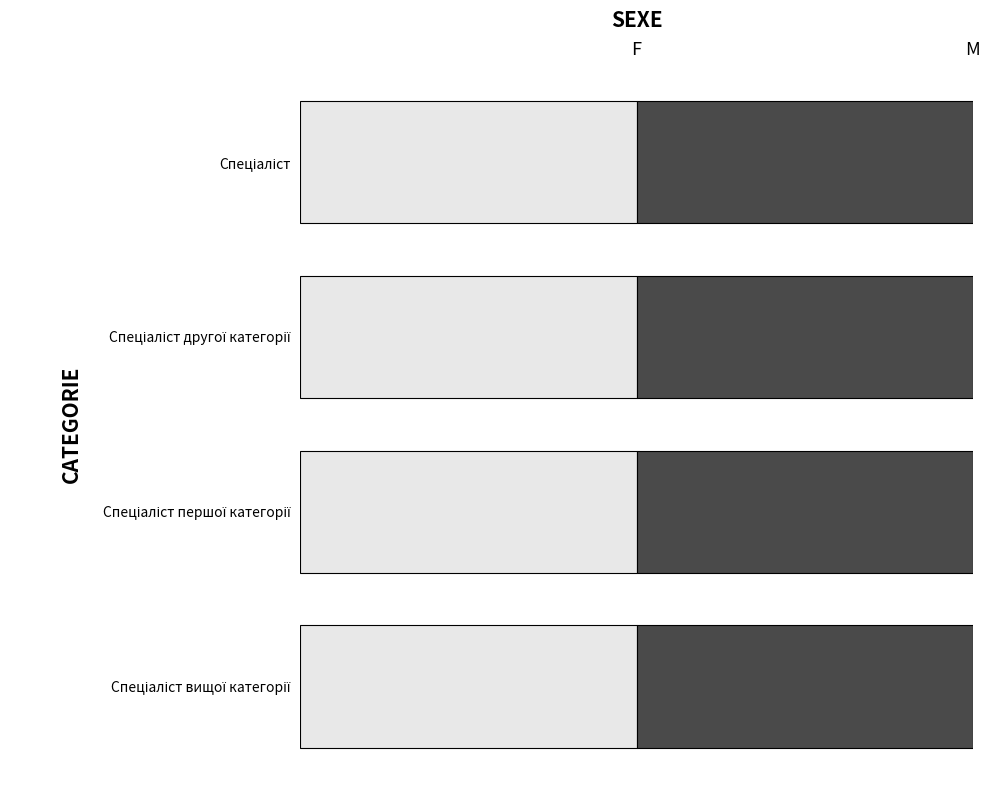

What is the highest value of the F series?

4